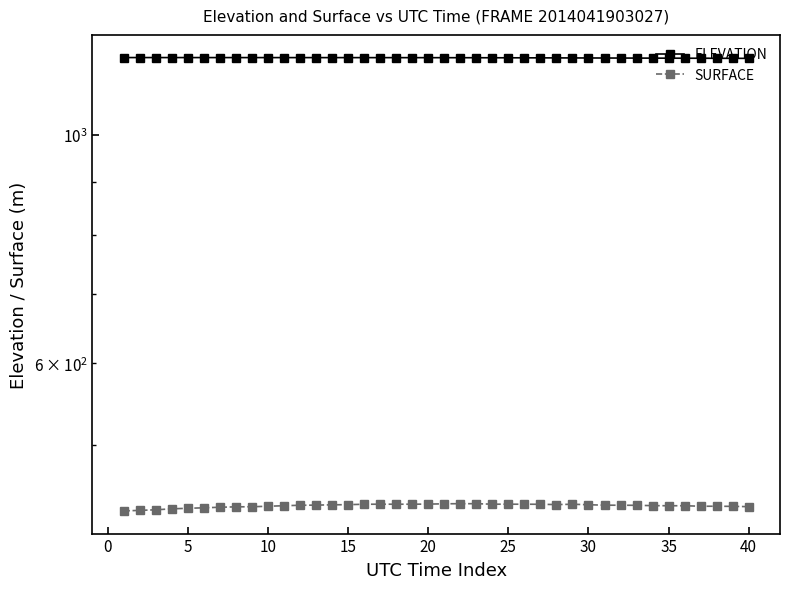

True or false: ELEVATION has more than 2 interior local peaks.

False